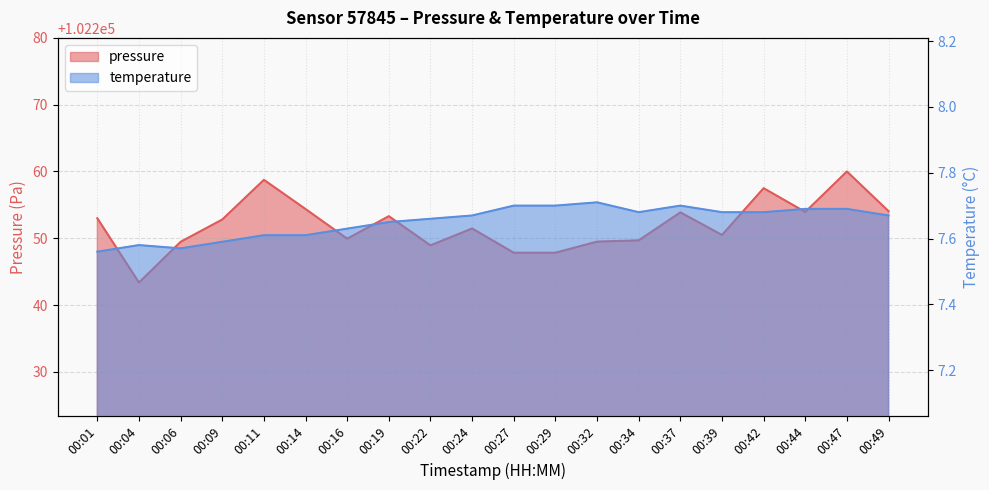

What is the approximate value of pressure at 00:19?

102253.3